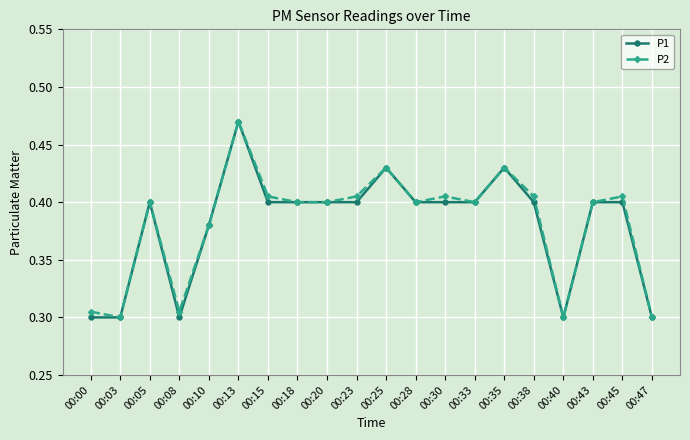

How many lines are shown in the chart?

2